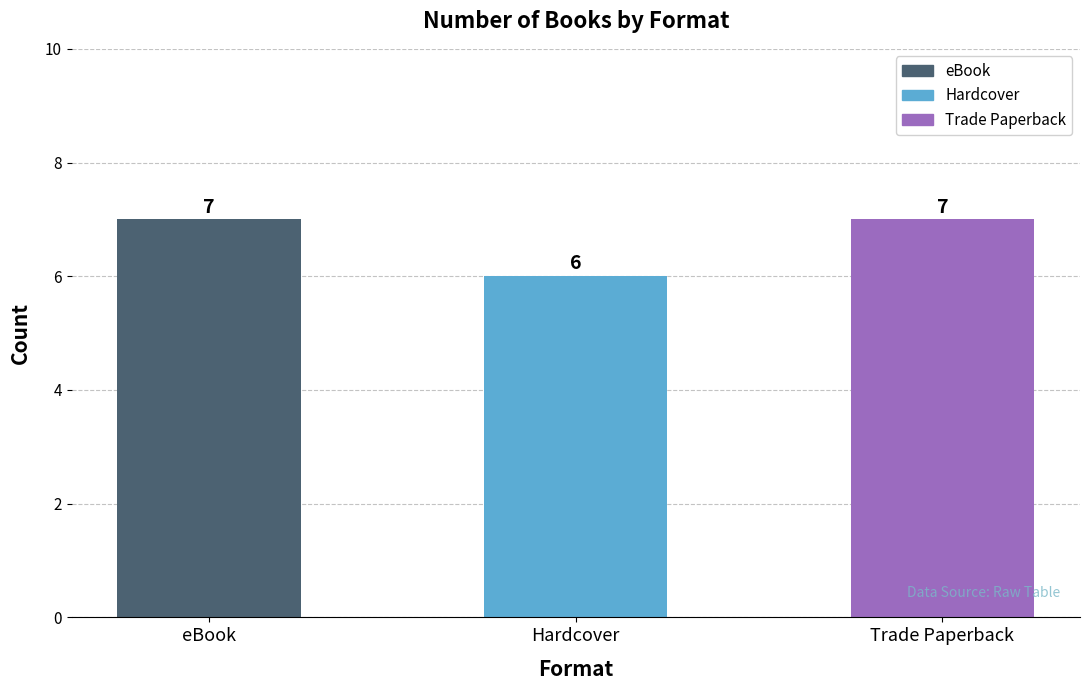

Count the number of data series in this chart.

1